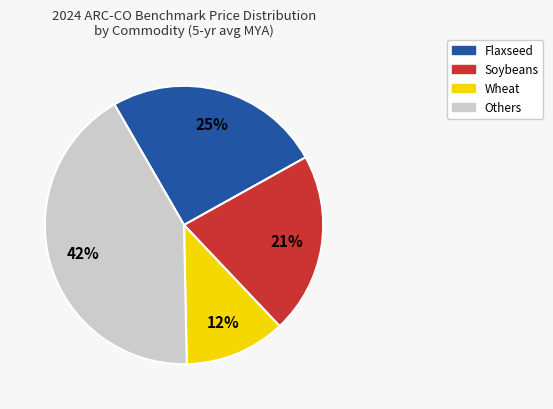

Does any single category account for the majority?

No